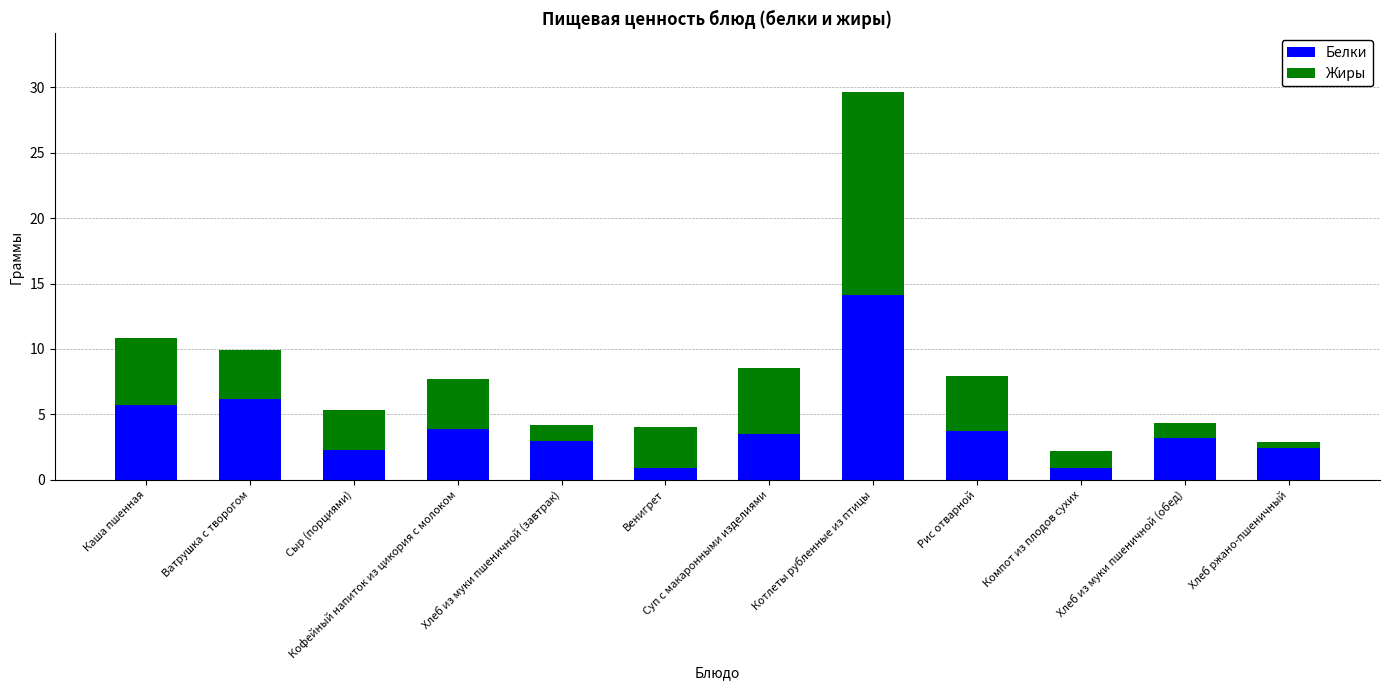

The value of Белки at Ватрушка с творогом is 2.7. True or false?

False